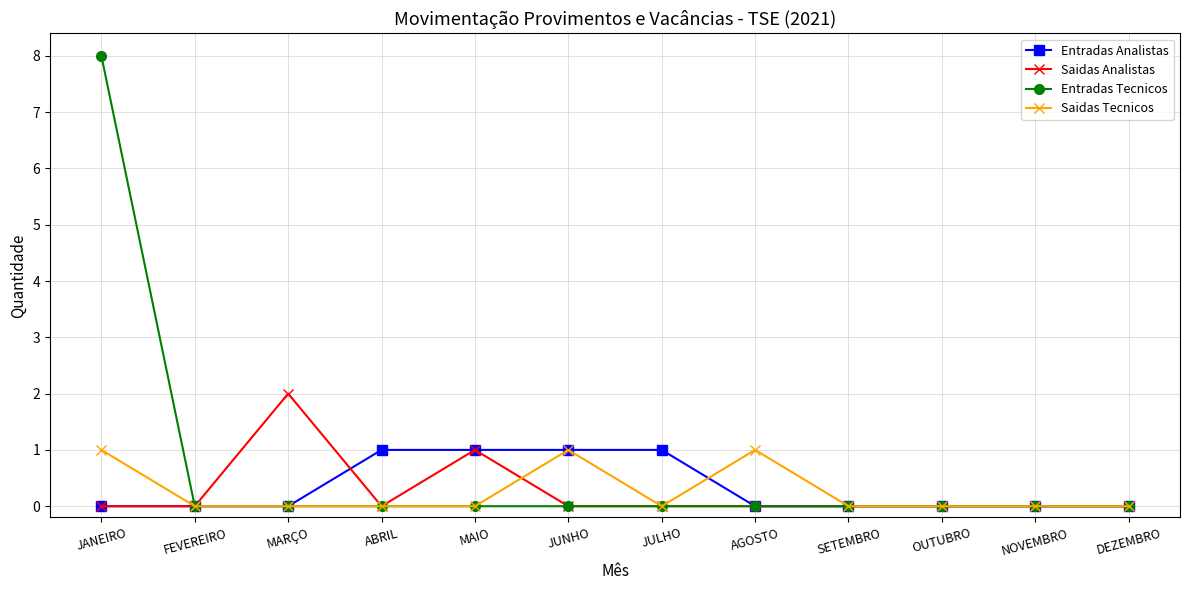

Count the Saidas Tecnicos values in the range 0 to 1.

12